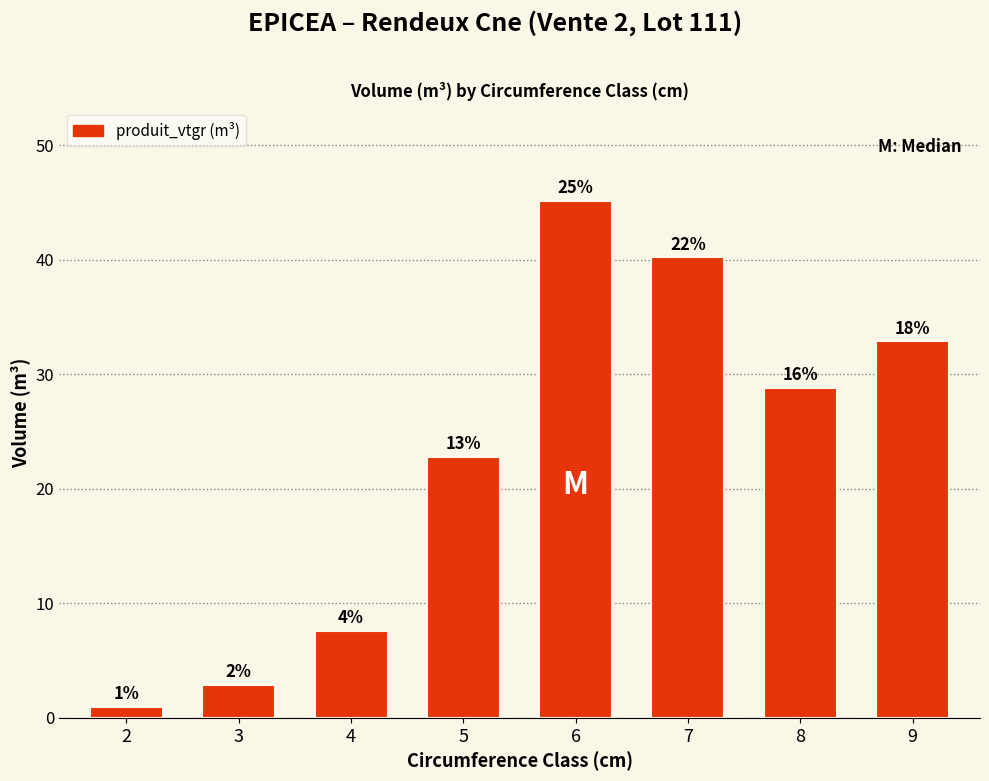

Does the chart contain any negative values?

No